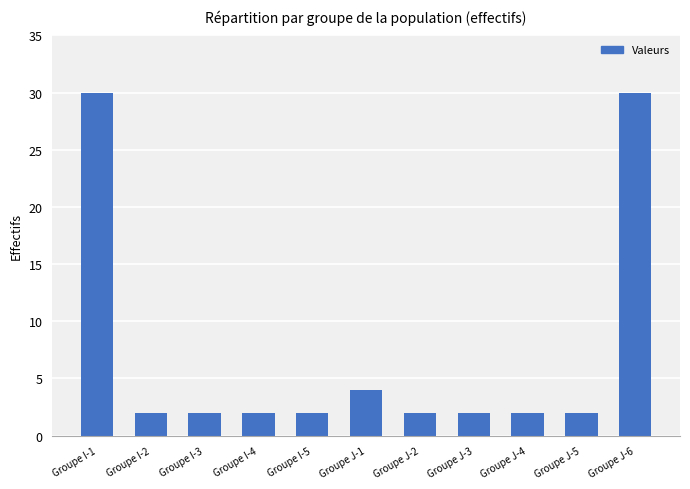

What is the greatest value displayed?

30